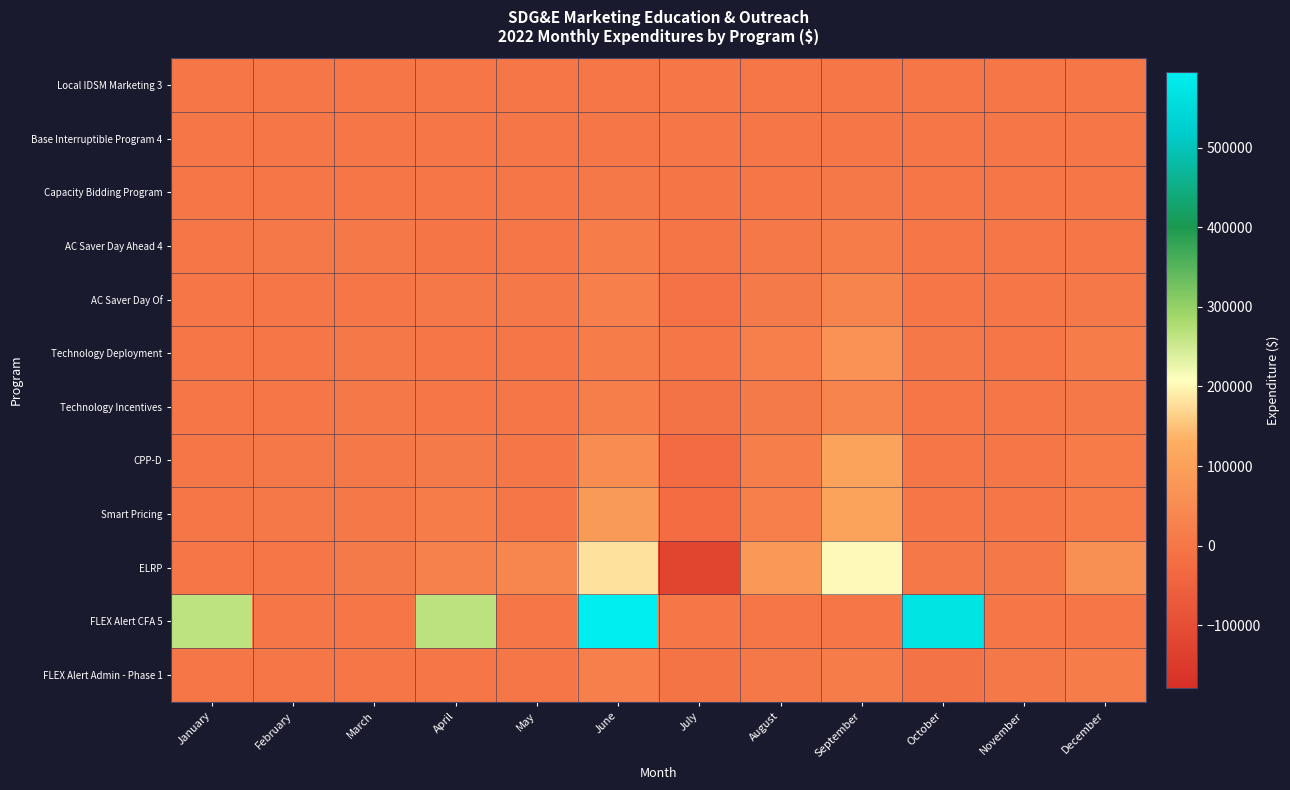

Reading left to right, extract all data points from this chart.

Local IDSM Marketing 3: January=-323.7	February=0.0	March=0.0	April=0.0	May=0.0	June=0.0	July=0.0	August=0.0	September=0.0	October=0.0	November=0.0	December=0.0
Base Interruptible Program 4: January=0.0	February=0.0	March=525.8	April=-64.9	May=0.0	June=2103.2	July=-1076.0	August=586.4	September=1428.5	October=75.0	November=0.0	December=885.2
Capacity Bidding Program: January=0.0	February=0.0	March=525.8	April=396.0	May=0.0	June=4206.4	July=-2151.9	August=1172.8	September=2857.6	October=149.2	November=0.0	December=1208.3
AC Saver Day Ahead 4: January=0.0	February=4135.0	March=4206.2	April=-2362.7	May=351.1	June=12537.9	July=-4303.8	August=5131.1	September=15712.9	October=824.8	November=0.0	December=1868.0
AC Saver Day Of: January=0.0	February=0.0	March=0.0	April=4608.8	May=5019.9	June=21032.2	July=-10759.6	August=9843.4	September=28568.5	October=1499.9	November=0.0	December=6462.3
Technology Deployment: January=43.3	February=2752.0	March=6416.6	April=1081.0	May=475.1	June=14601.9	July=807.1	August=21132.0	September=65708.3	October=3449.1	November=0.0	December=14863.4
Technology Incentives: January=0.0	February=0.0	March=3154.7	April=71.5	May=0.0	June=18697.5	July=-7531.7	August=9278.0	September=28568.5	October=1500.0	November=0.0	December=7024.4
CPP-D: January=0.0	February=3328.0	March=4206.2	April=9835.8	May=51.5	June=52739.3	July=-26385.3	August=19047.8	September=105024.3	October=1488.9	November=2655.0	December=11815.7
Smart Pricing: January=0.0	February=3328.0	March=5415.2	April=15751.9	May=80.1	June=83939.9	July=-25277.7	August=21422.5	September=105024.3	October=1488.9	November=2655.0	December=11815.7
ELRP: January=0.0	February=0.0	March=7360.9	April=26551.1	May=33000.0	June=179782.1	July=-123124.3	August=81831.3	September=203193.4	October=6919.9	November=4457.5	December=59717.9
FLEX Alert CFA 5: January=264050.8	February=0.0	March=0.0	April=266164.1	May=0.0	June=594541.0	July=0.0	August=0.0	September=0.0	October=570398.0	November=0.0	December=0.0
FLEX Alert Admin - Phase 1: January=0.0	February=0.0	March=0.0	April=0.0	May=0.0	June=19575.0	July=-6075.0	August=6225.0	September=13200.0	October=-6525.0	November=3300.0	December=13200.0